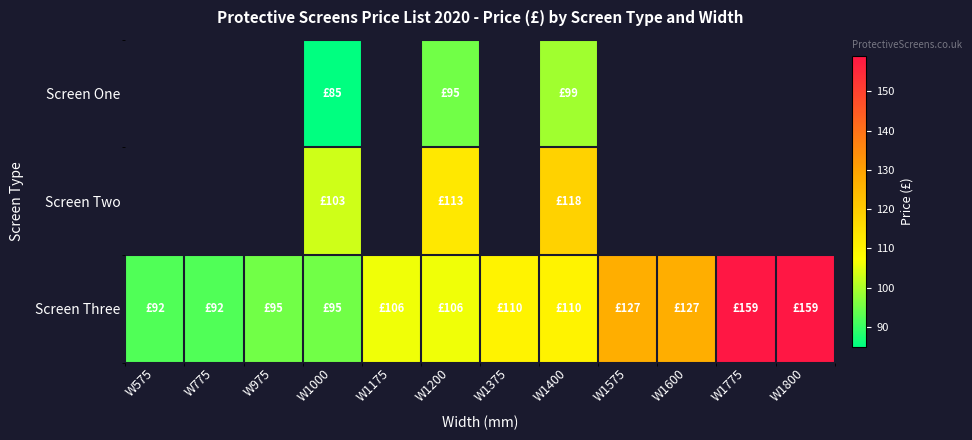

At which category is the sum across all series the highest?

W1400